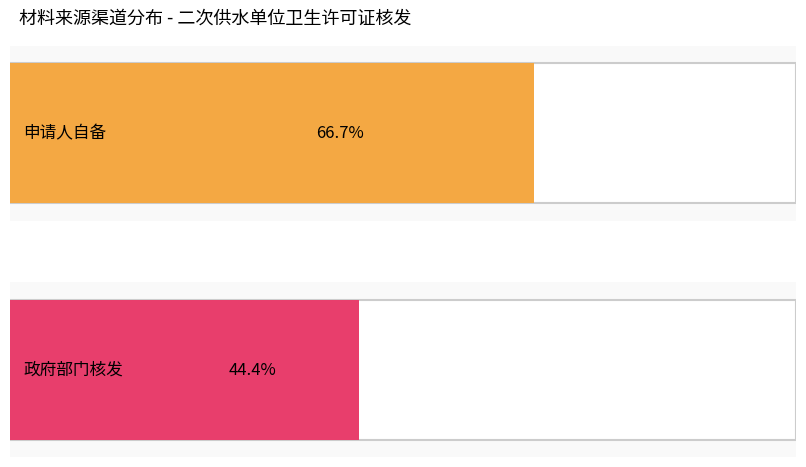

Which category has the lowest value across all series?

政府部门核发